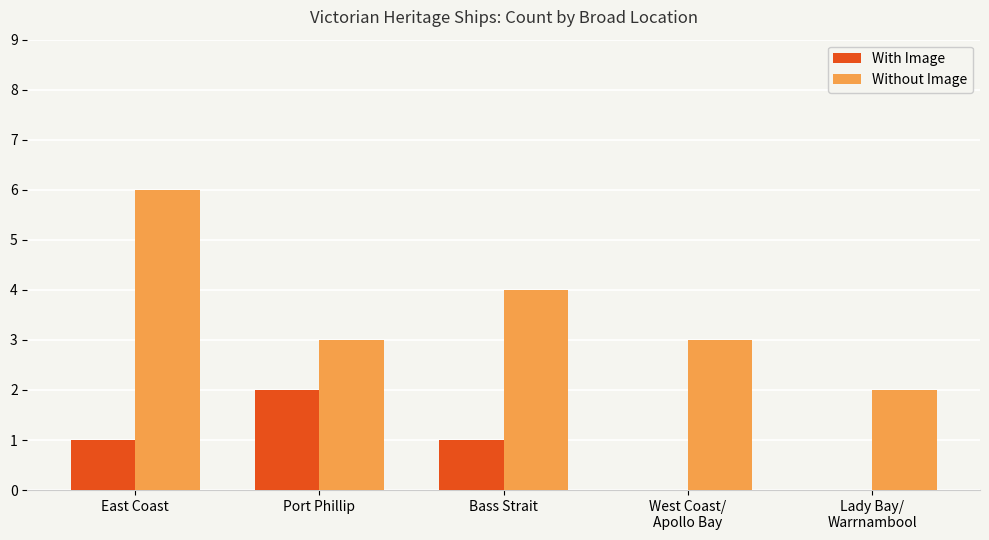

Between East Coast and Port Phillip, which series saw the biggest shift?

Without Image